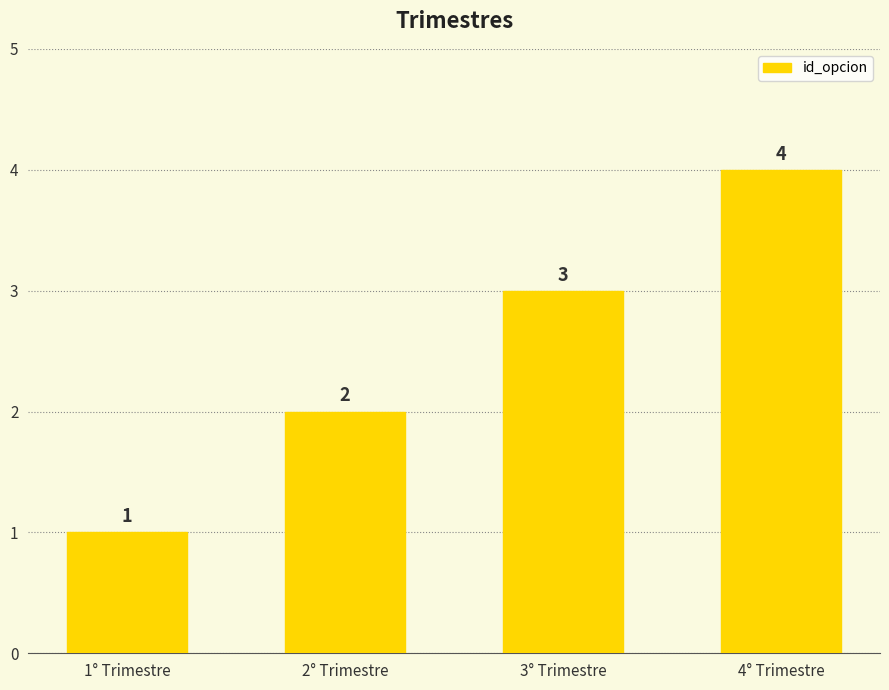

How many values are below 3?

2